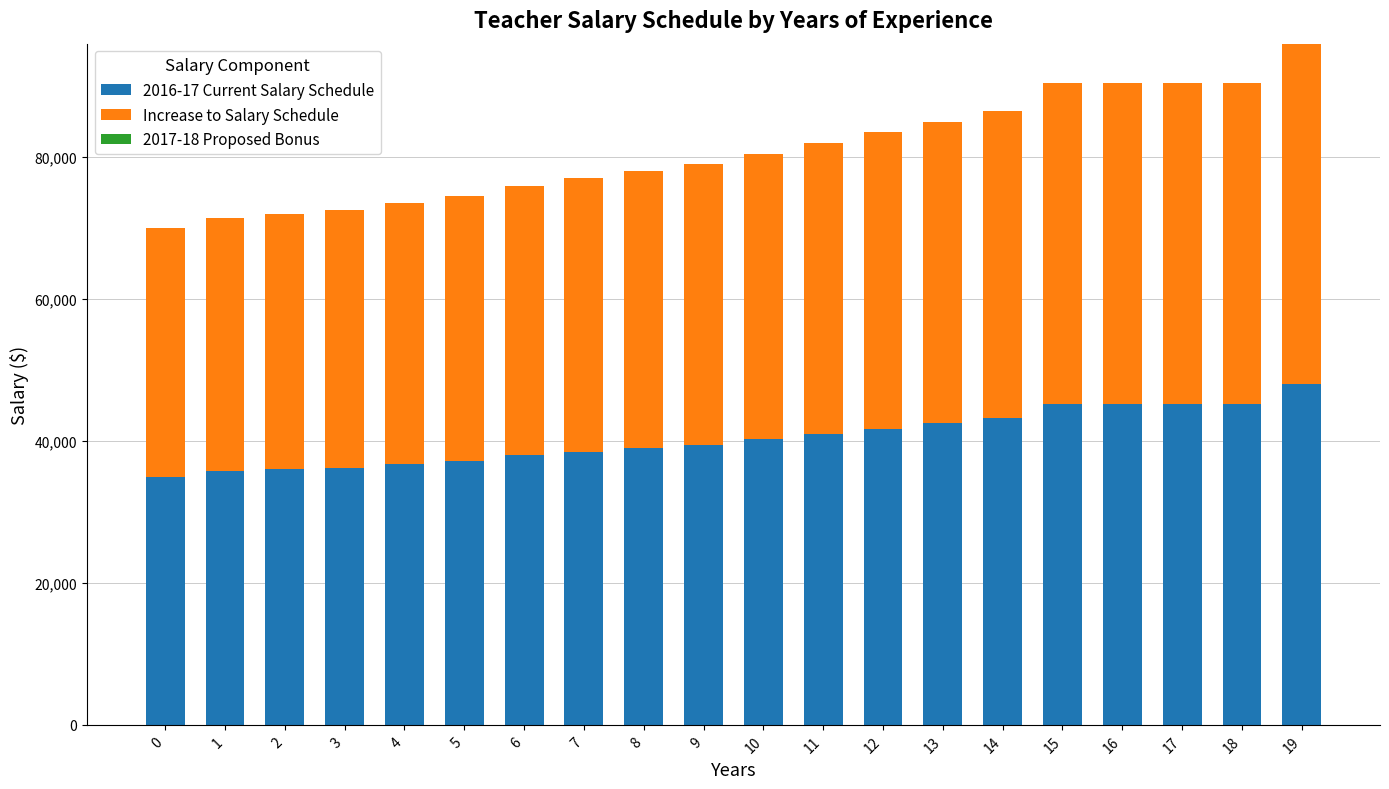

At which category is the sum across all series the highest?

19